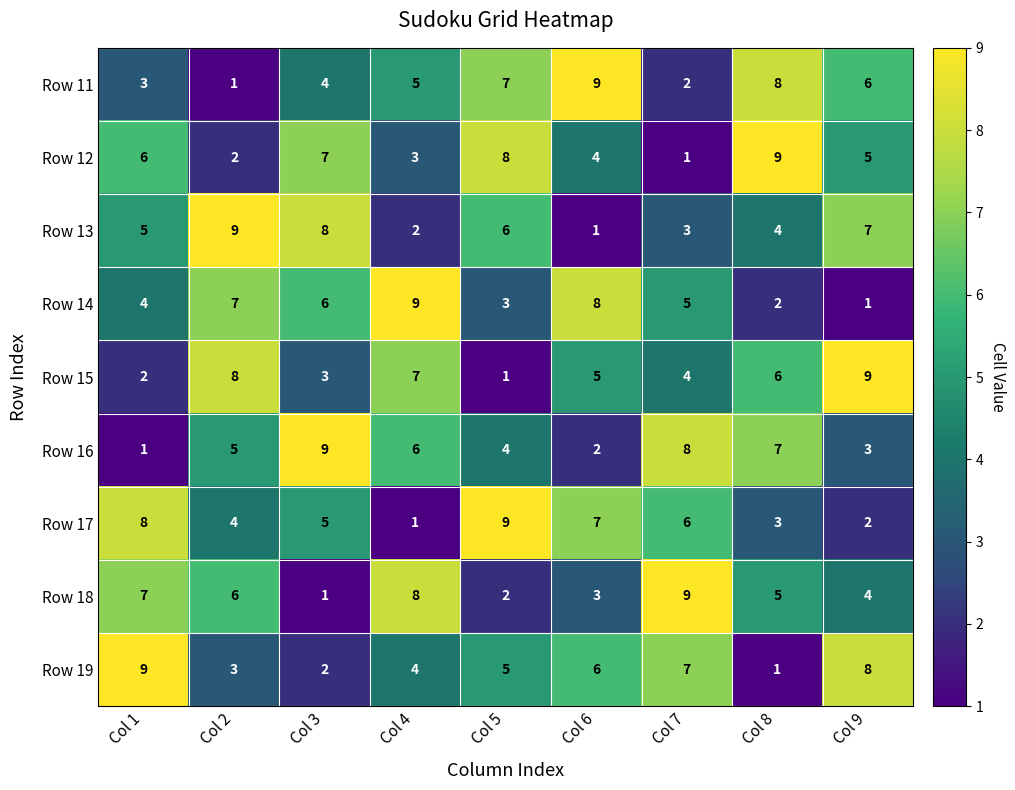

What is the difference between the Row 14 values at Col 4 and Col 3?

3